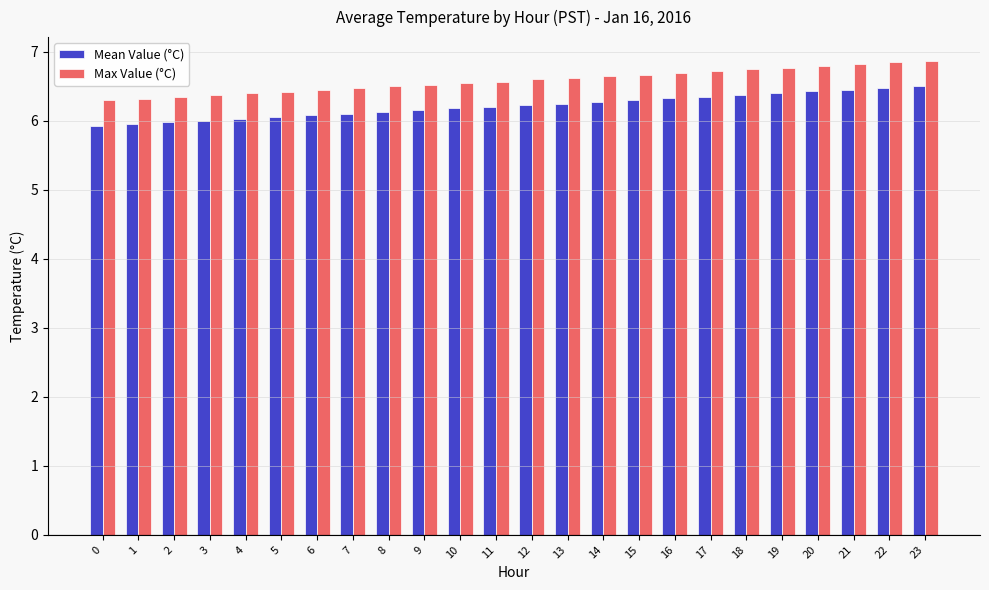

Does the chart contain stacked bars?

No